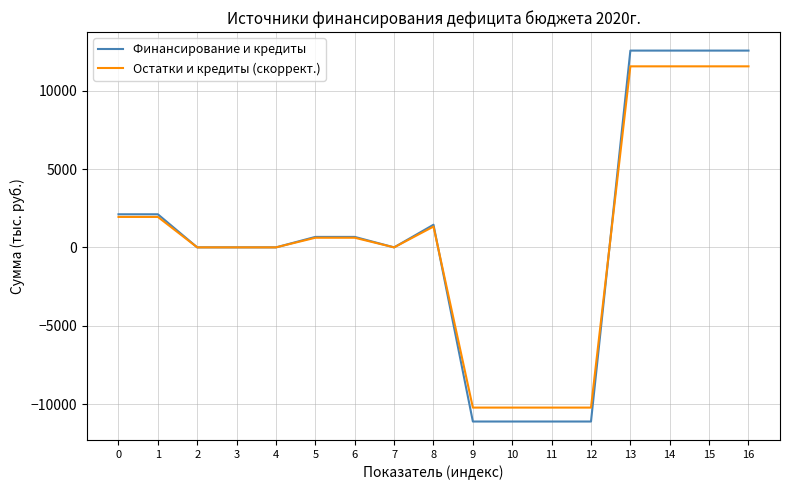

The value of Финансирование и кредиты at 15 is 12554.1. True or false?

True